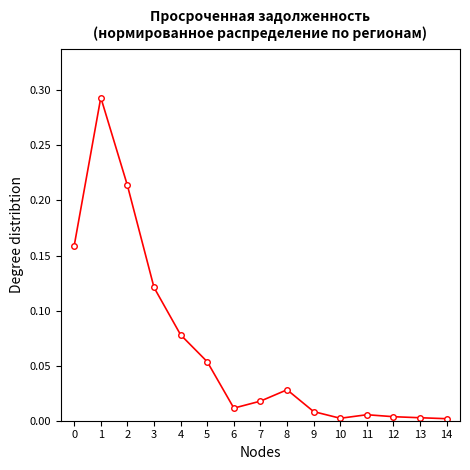

The chart shows a value of 0.0 at 13. True or false?

True